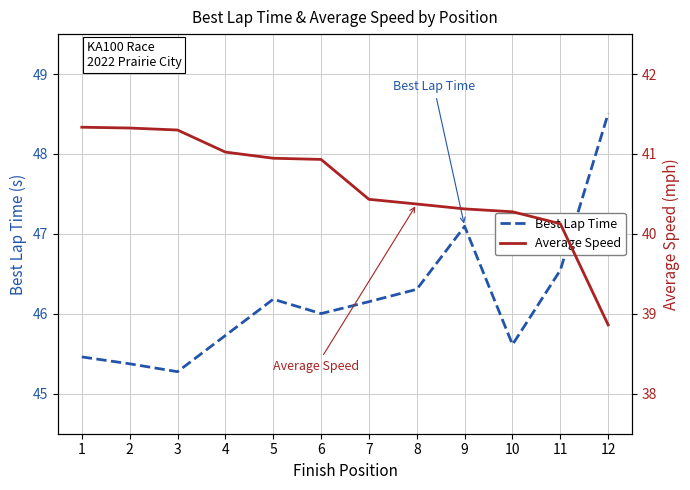

What is the average value of the Best Lap Time series?

46.2